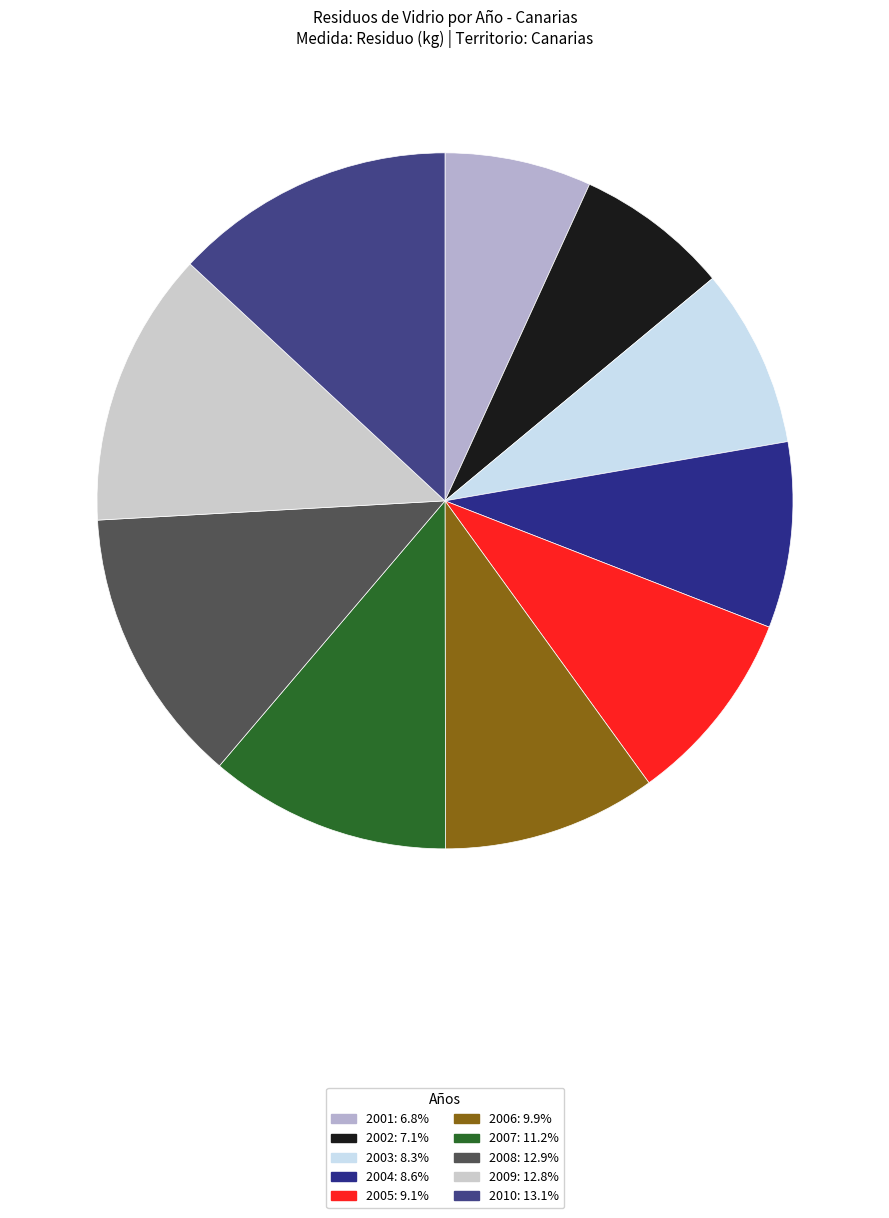

Rank the categories by value from highest to lowest.

2010, 2008, 2009, 2007, 2006, 2005, 2004, 2003, 2002, 2001